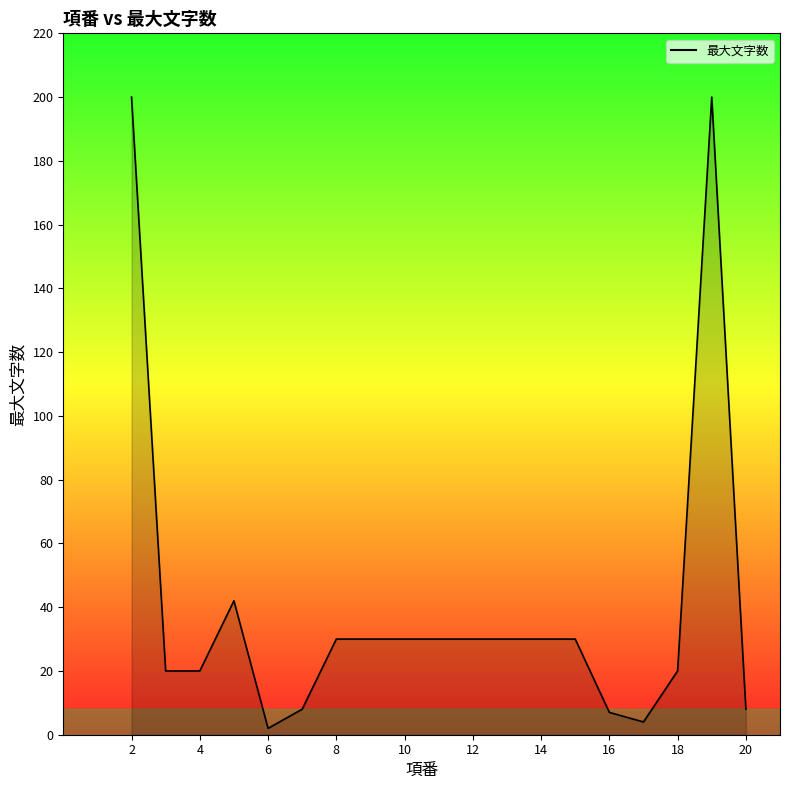

How many categories are shown in the chart?

19